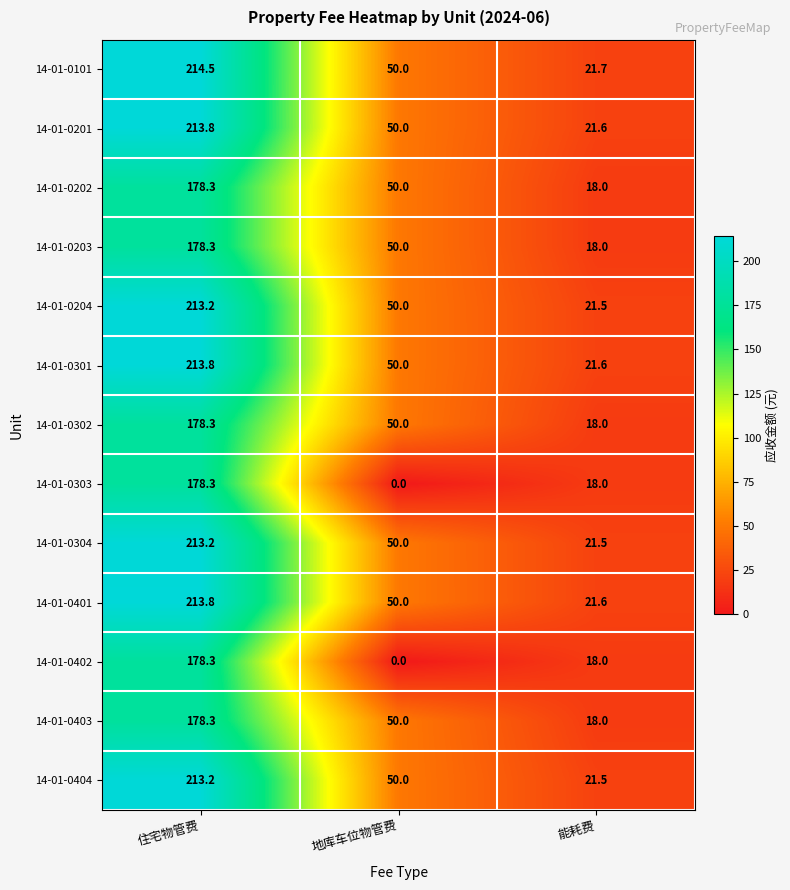

Where does the 14-01-0203 series first go above 50?

住宅物管费